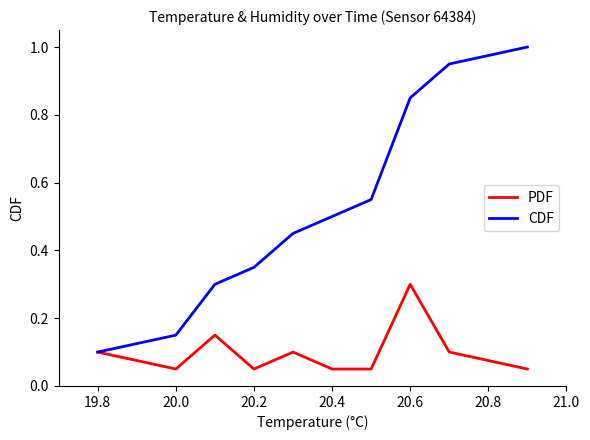

What is the highest value of the PDF series?

0.3